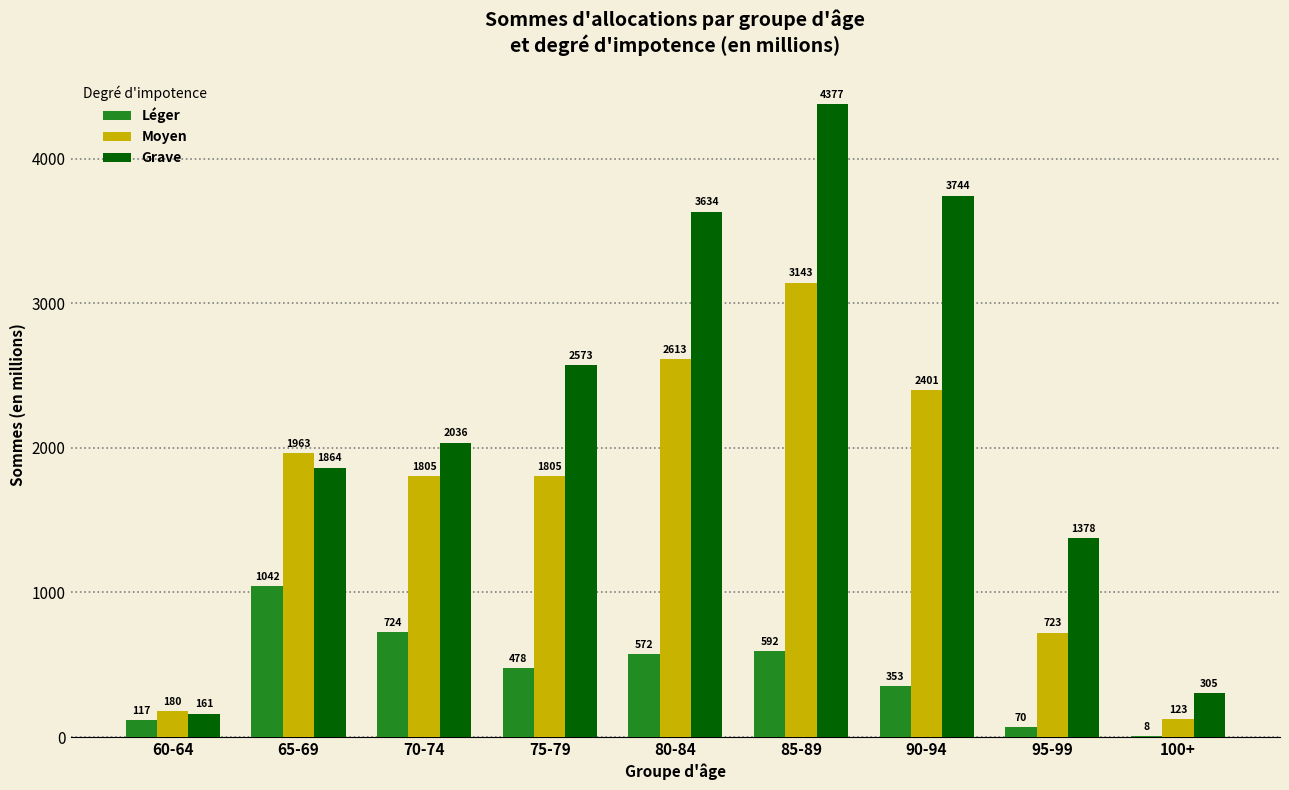

Between 75-79 and 85-89, which series saw the biggest shift?

Grave